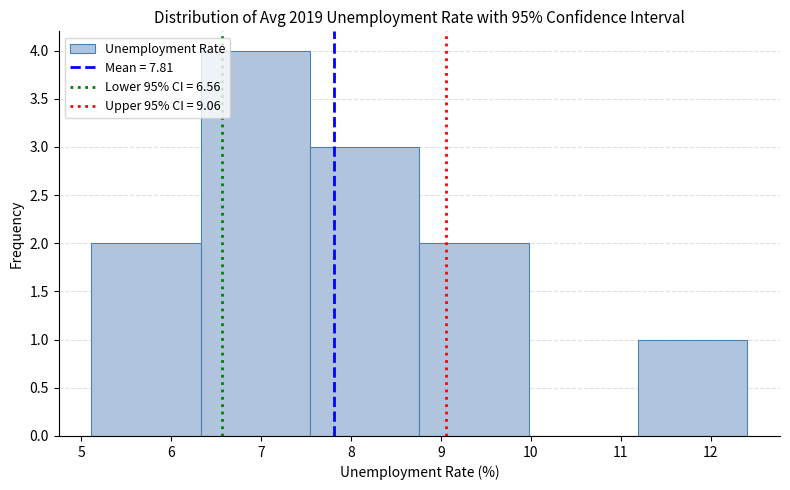

Over which range of the x-axis is the bar tallest?

6.3 to 7.5